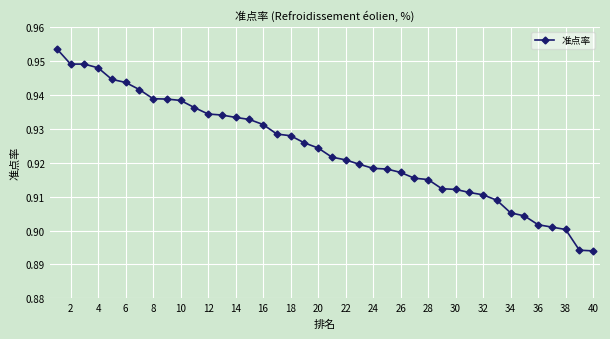

How many values are between 0 and 1?

40